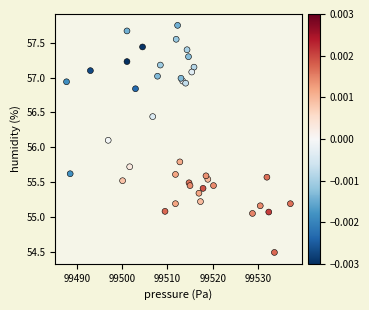

What Y value in the scatter plot is closest to 56?

56.1